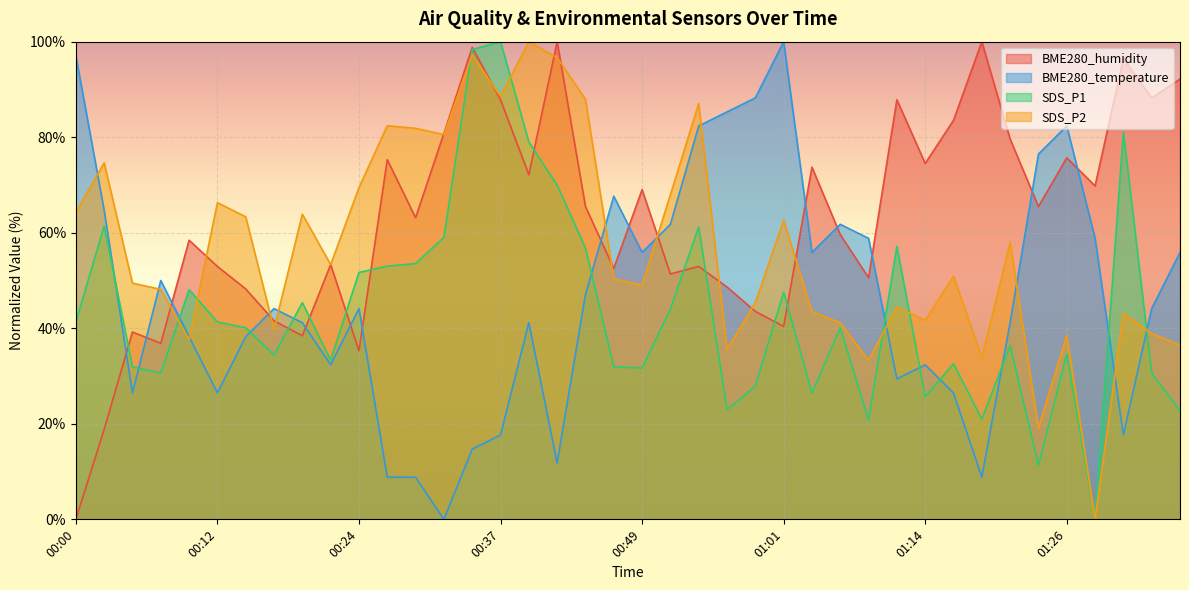

At which category is the sum across all series the highest?

00:34